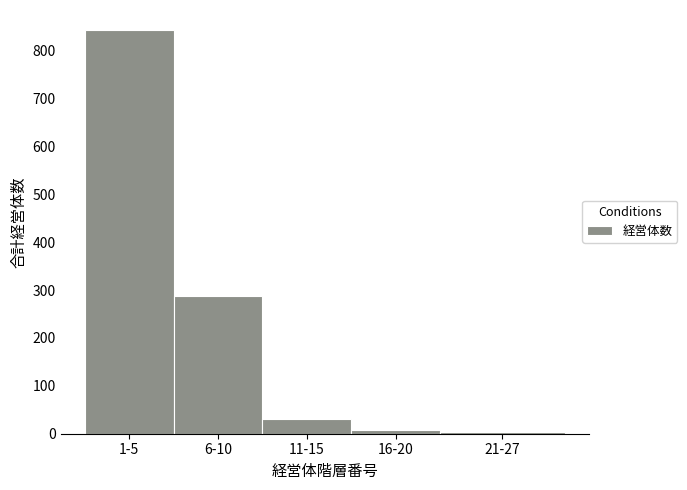

What is the difference between the maximum and second lowest values?

836